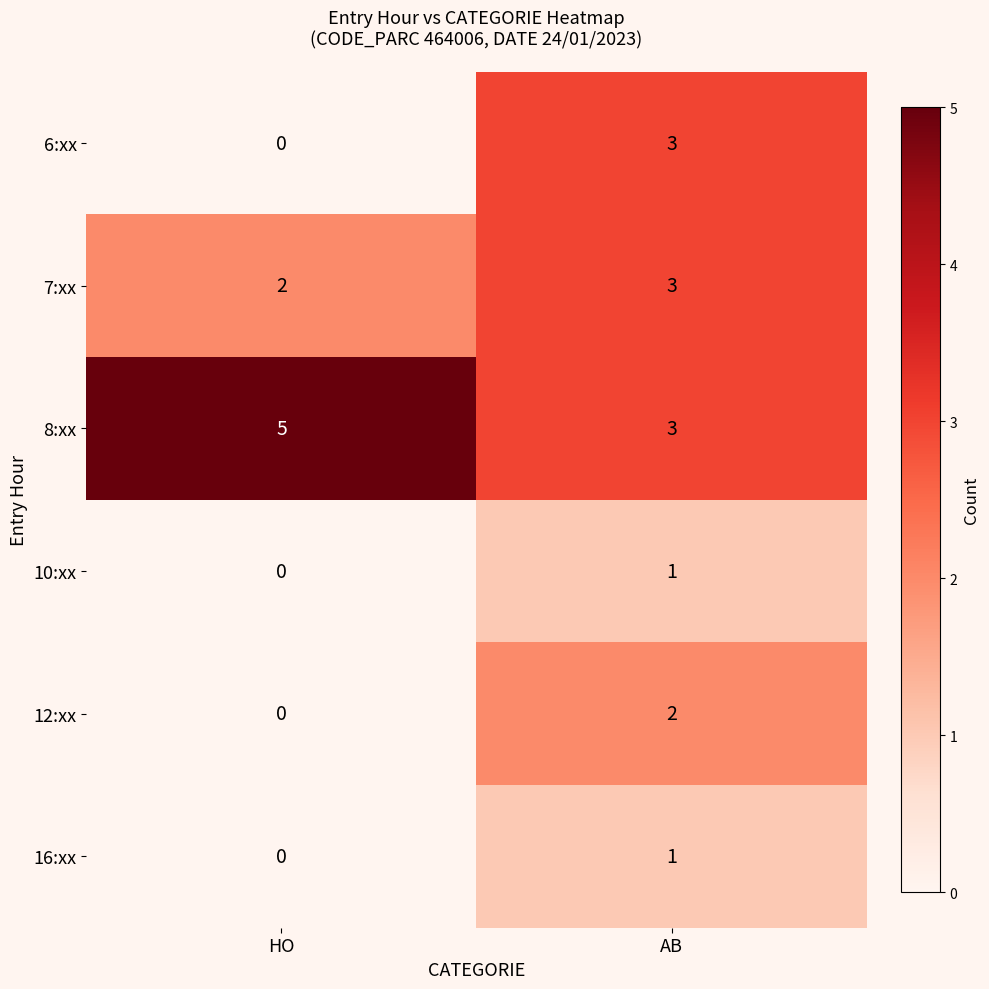

What is the maximum value shown in the chart?

5